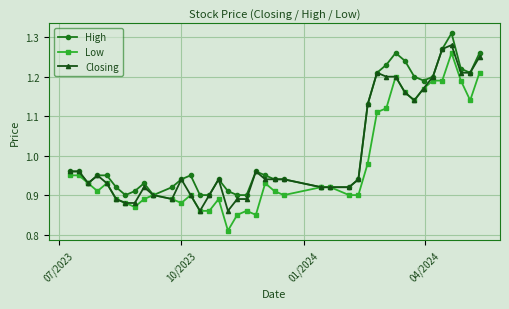

True or false: High has more than 1 points higher than both neighbors.

True